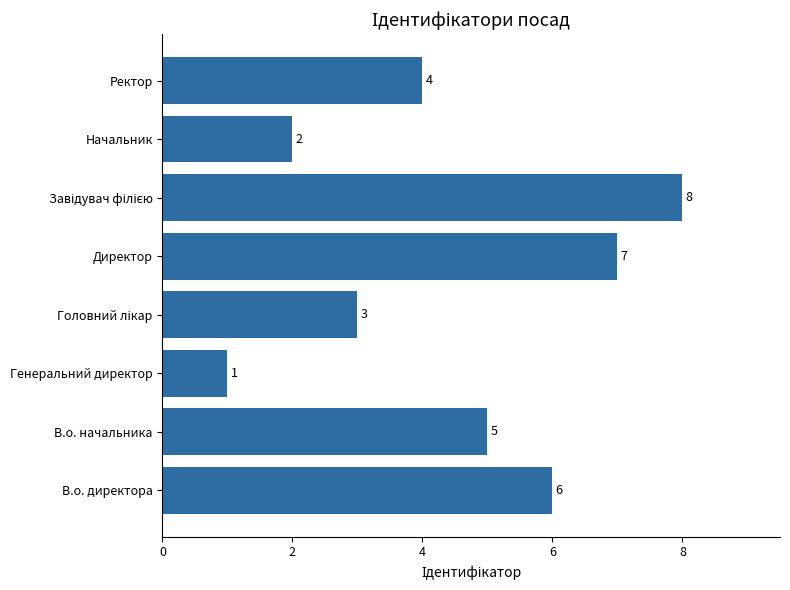

Reading bottom to top, what are all the values shown in this chart?

6	5	1	3	7	8	2	4